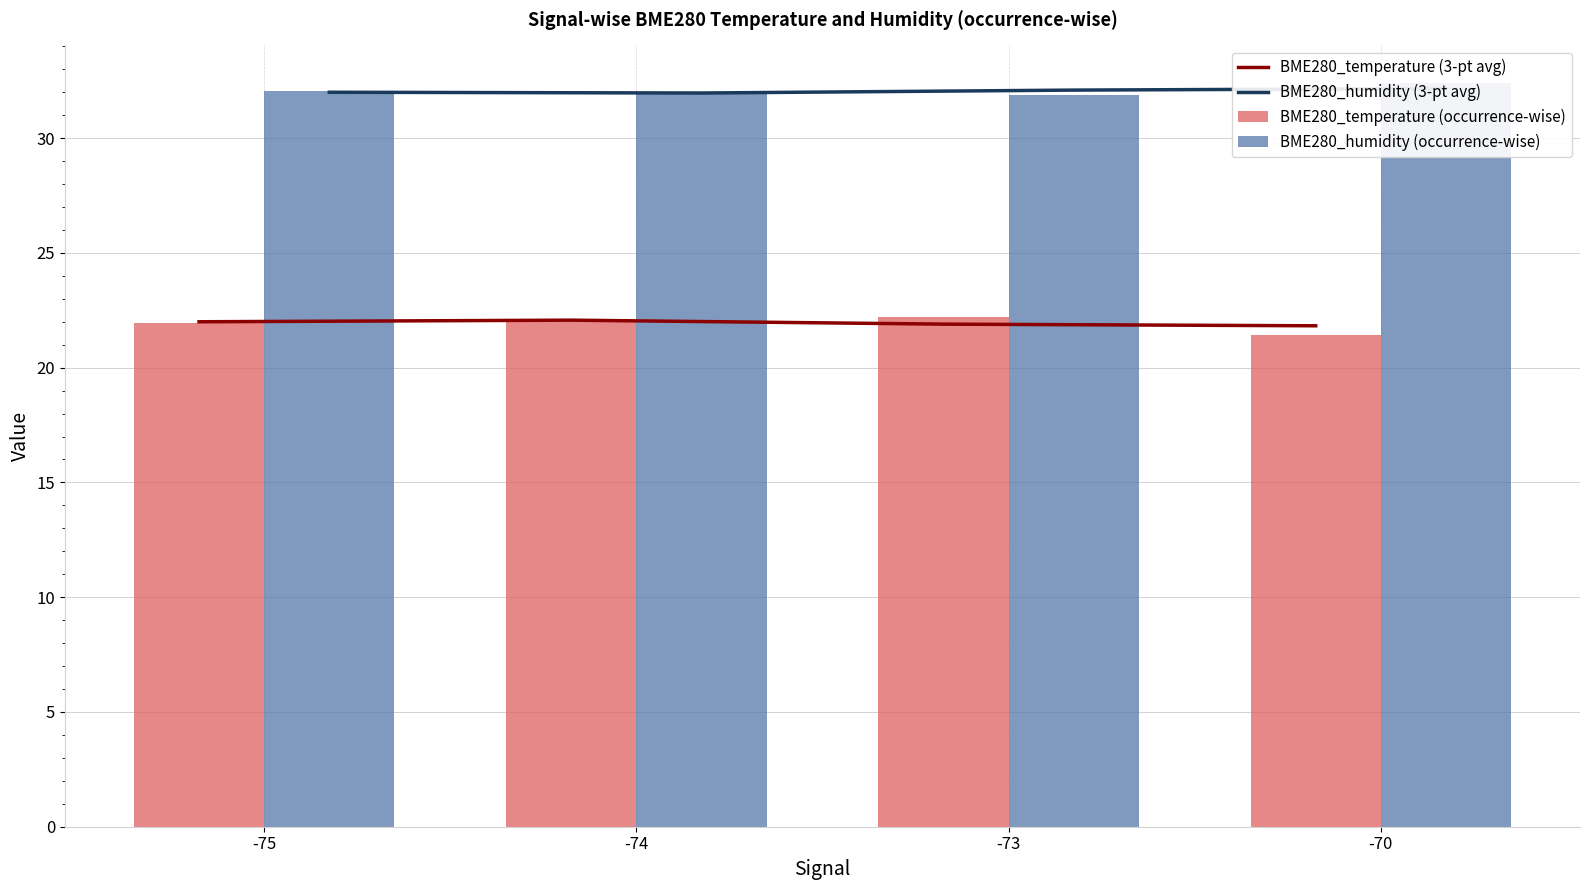

What is the minimum value shown in the chart?

21.4